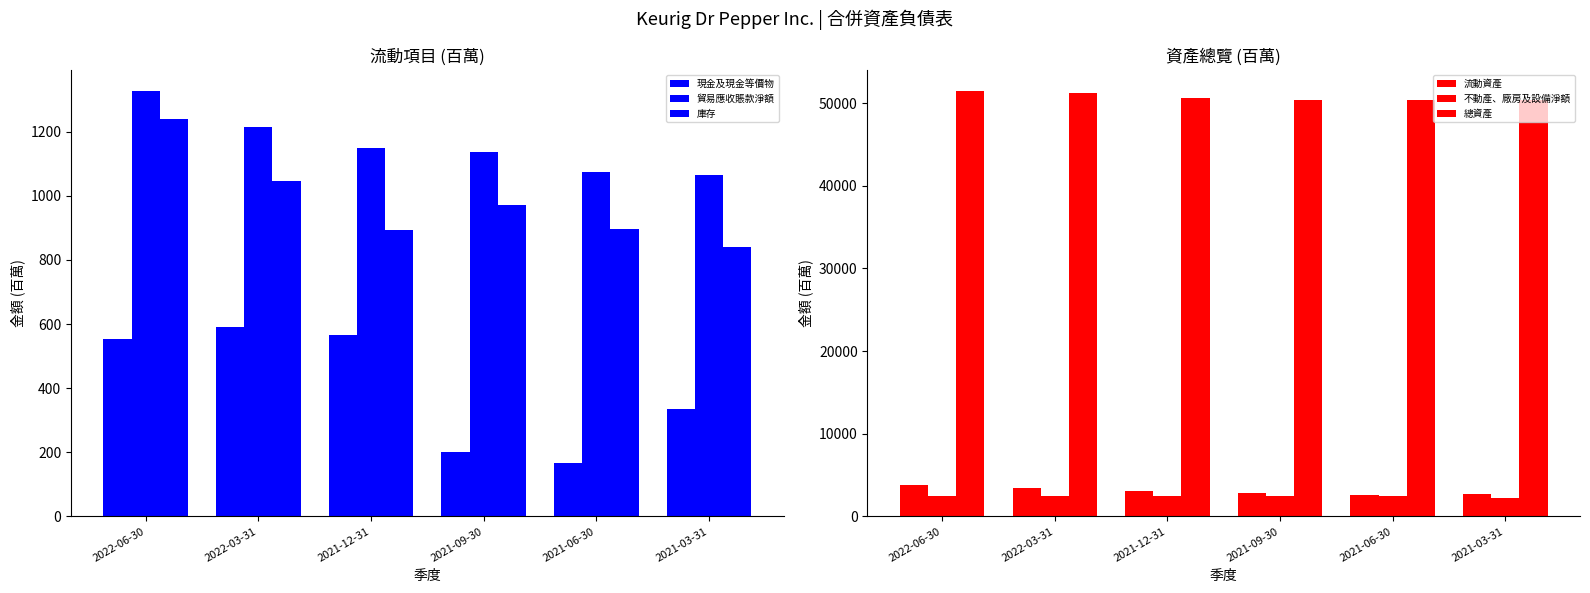

Reading right to left, what are all the values shown in this chart?

現金及現金等價物: 335	167	200	567	592	552
貿易應收賬款淨額: 1065	1075	1138	1148	1214	1326
庫存: 841	897	972	894	1045	1239
流動資產: 2665	2616	2803	3057	3490	3771
不動產、廠房及設備淨額: 2261	2420	2425	2494	2436	2446
總資產: 50403	50344	50330	50598	51244	51428